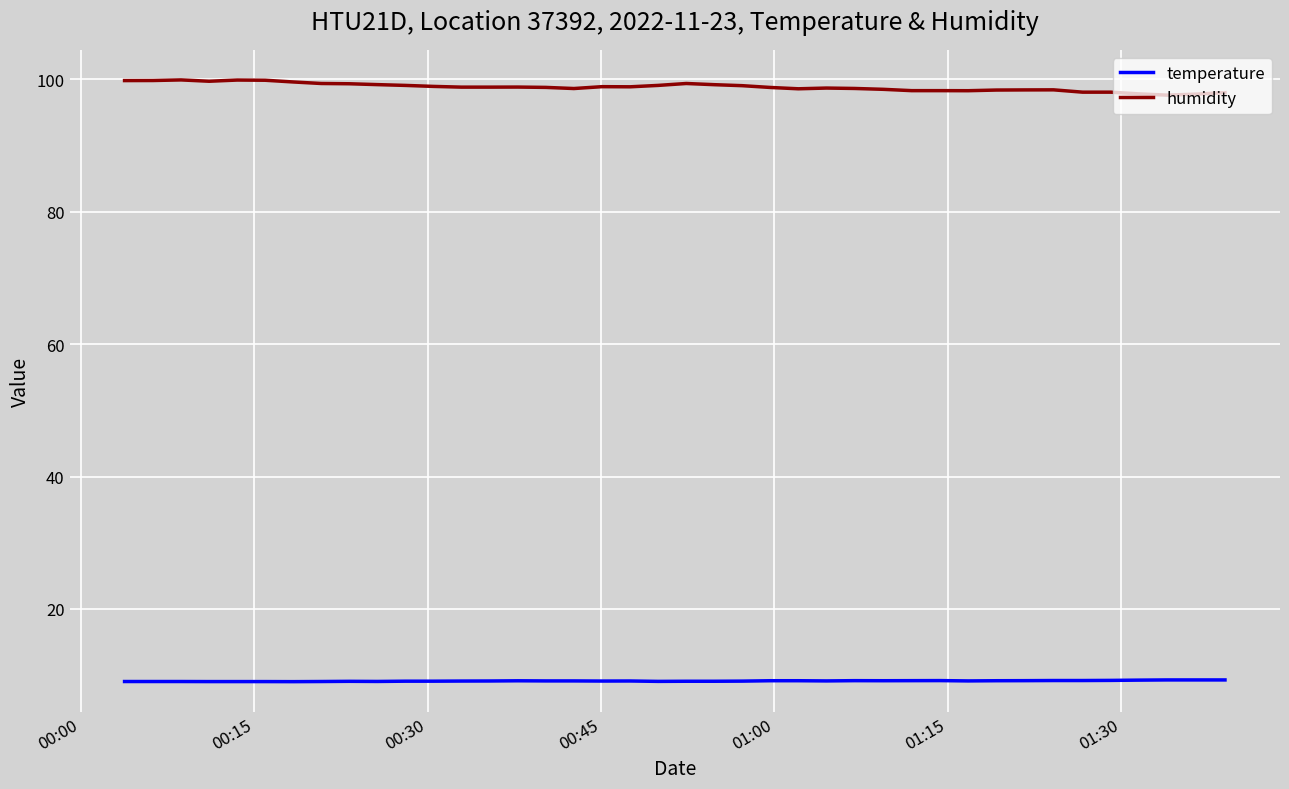

List the series in order of their overall mean, lowest first.

temperature, humidity